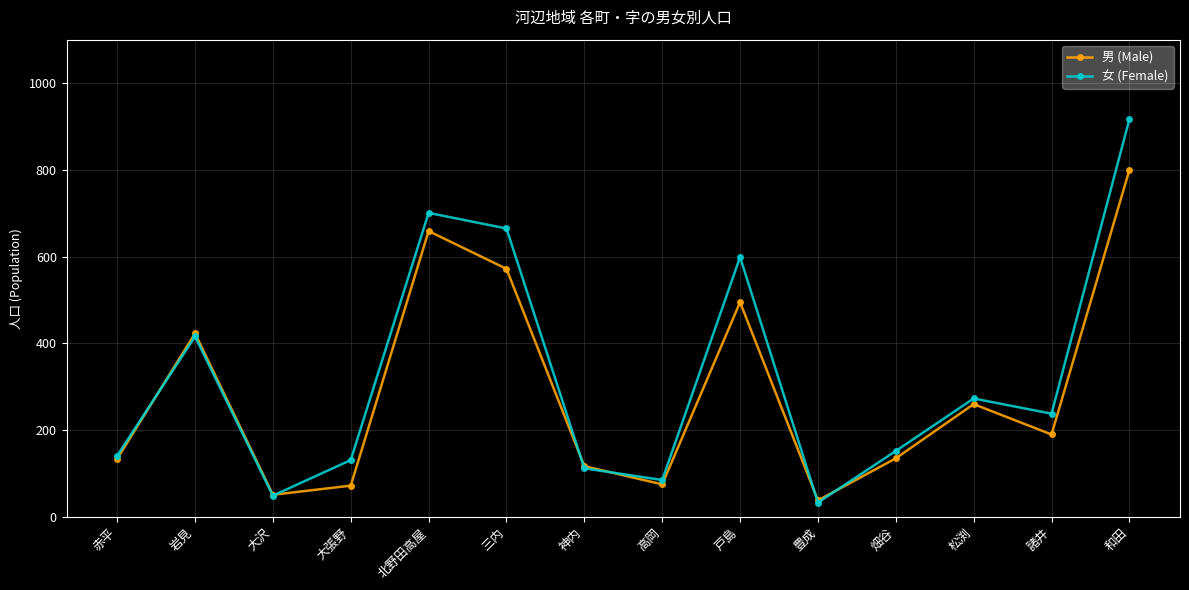

Which series ends up on top after the final intersection of 男 (Male) and 女 (Female)?

女 (Female)